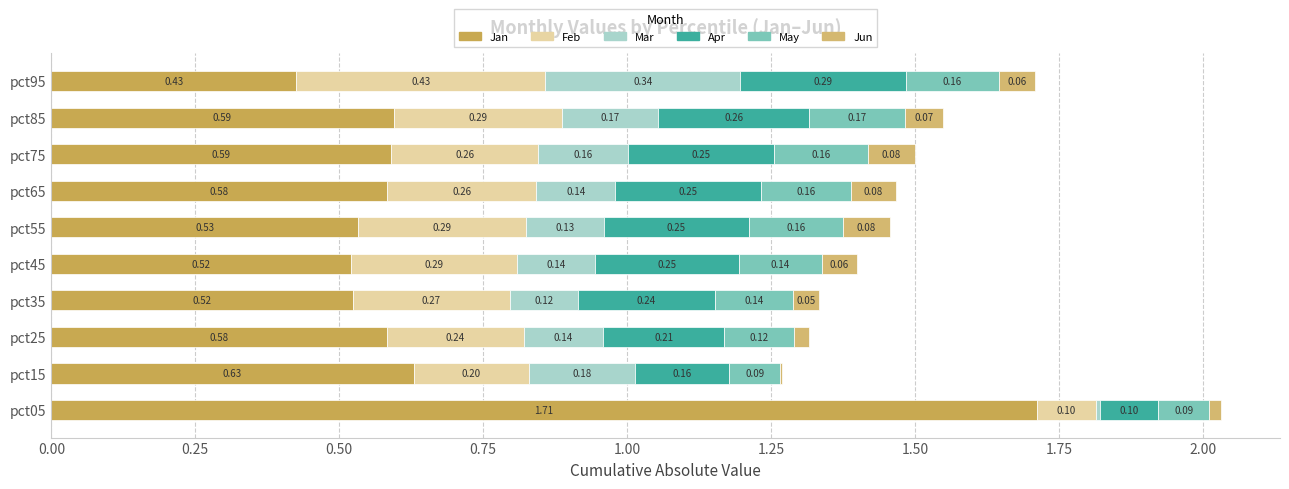

How many series are shown in this chart?

6